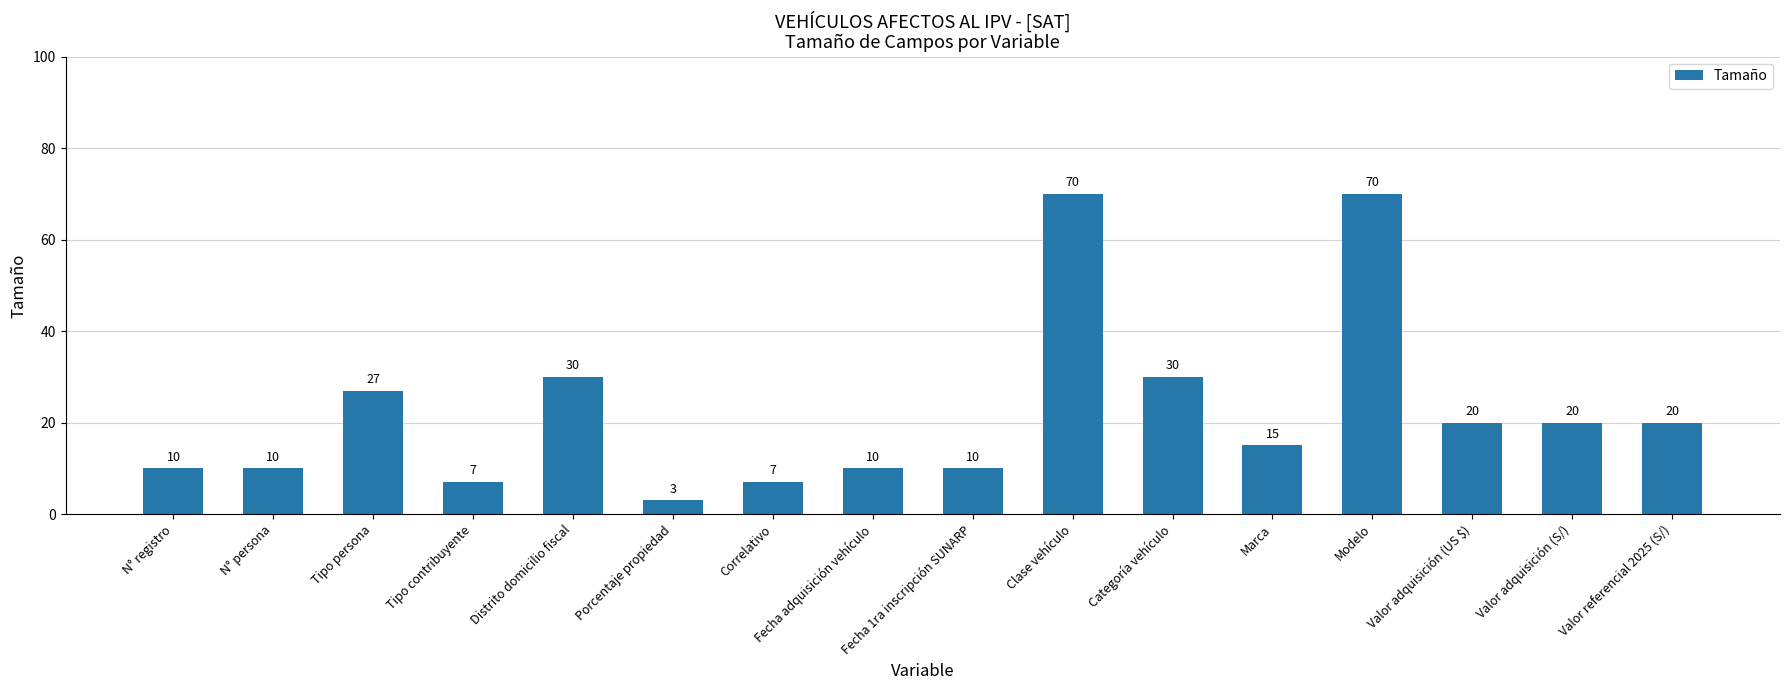

Where does the data first go above 20?

Tipo persona